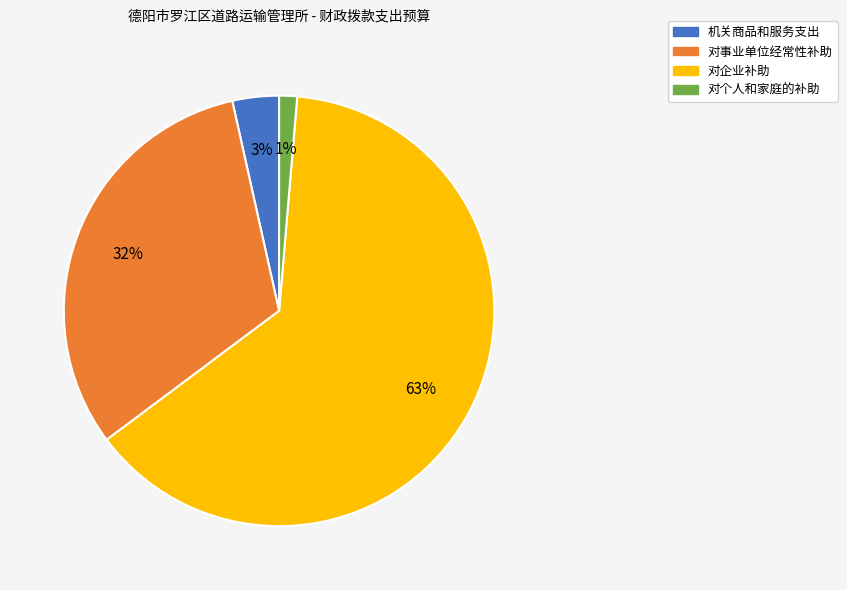

How many slices are in this pie chart?

4